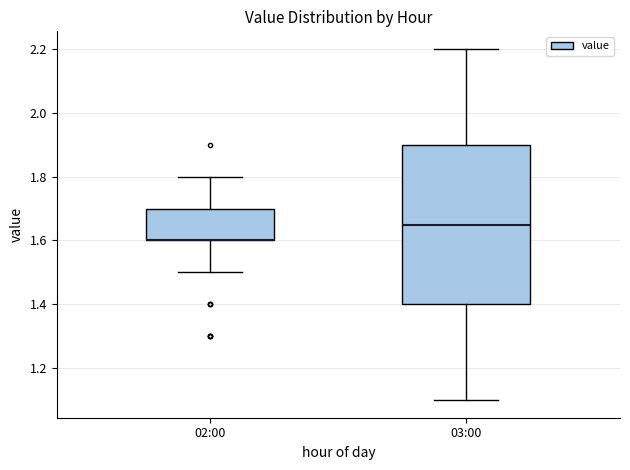

Where does the lower whisker of the box for 03:00 end on the y-axis? The values are not printed on the chart, so give them approximately, as read against the axis.

1.10